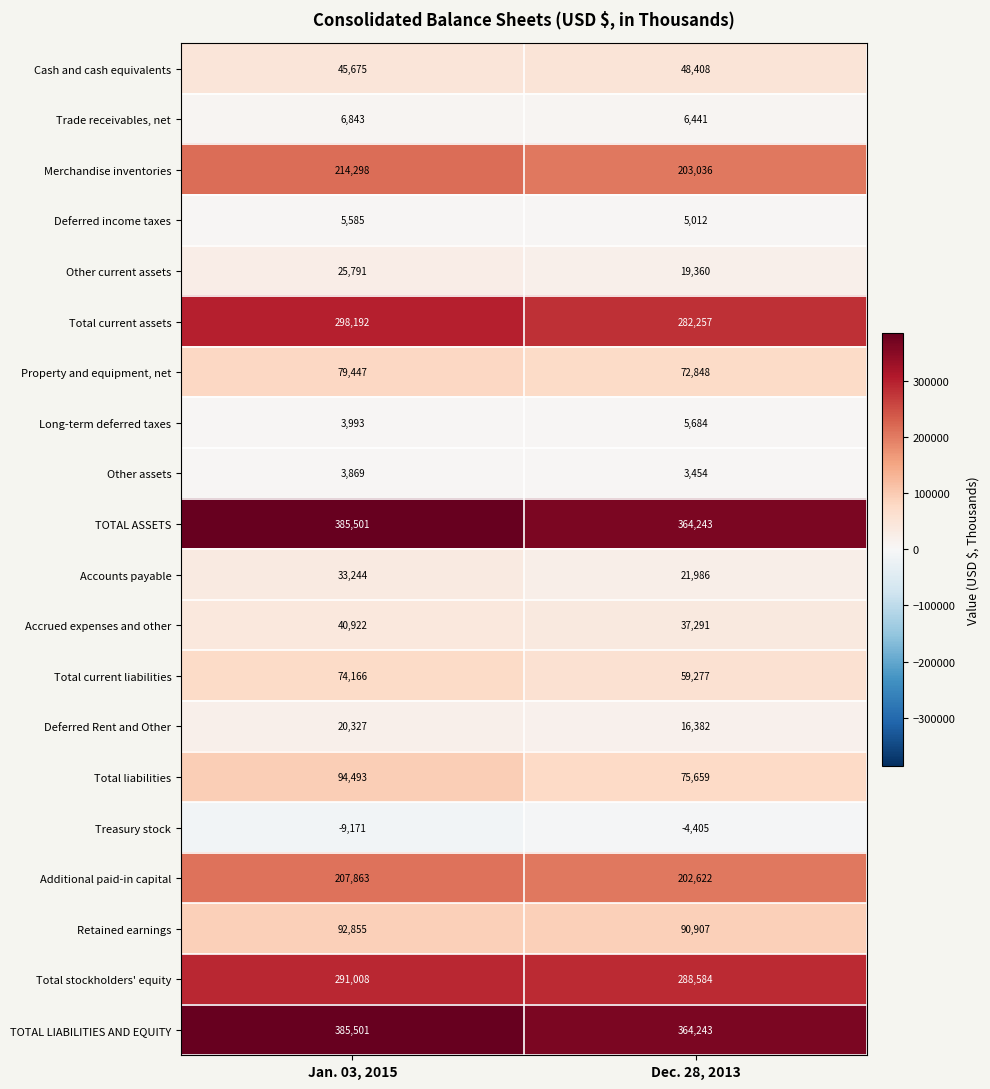

Which category has the highest value across all series?

Jan. 03, 2015